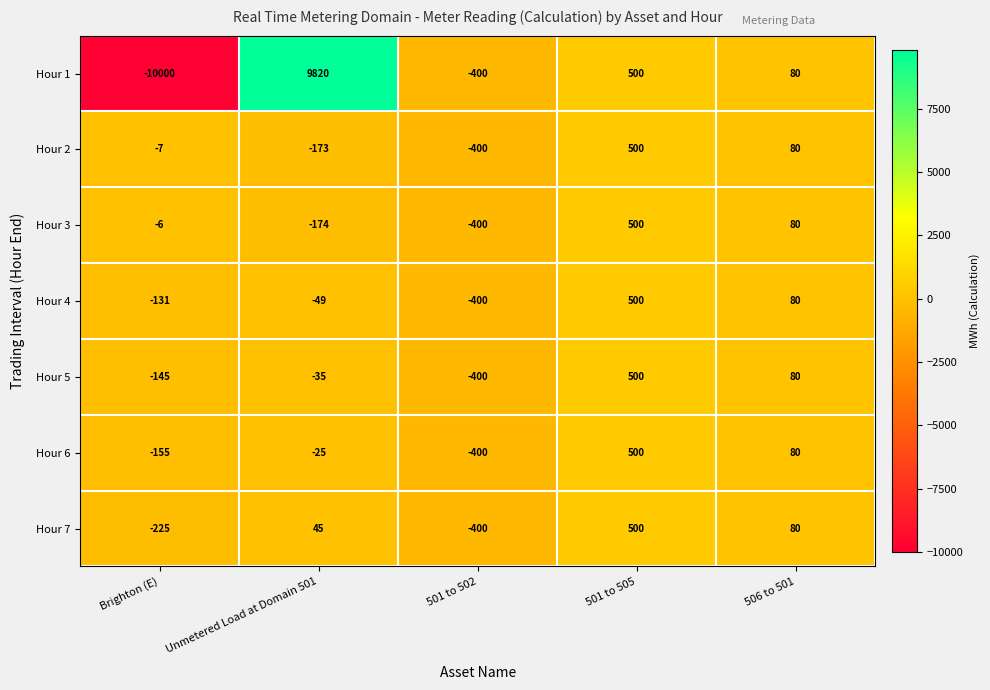

Which series has the largest range (max minus min)?

Hour 1